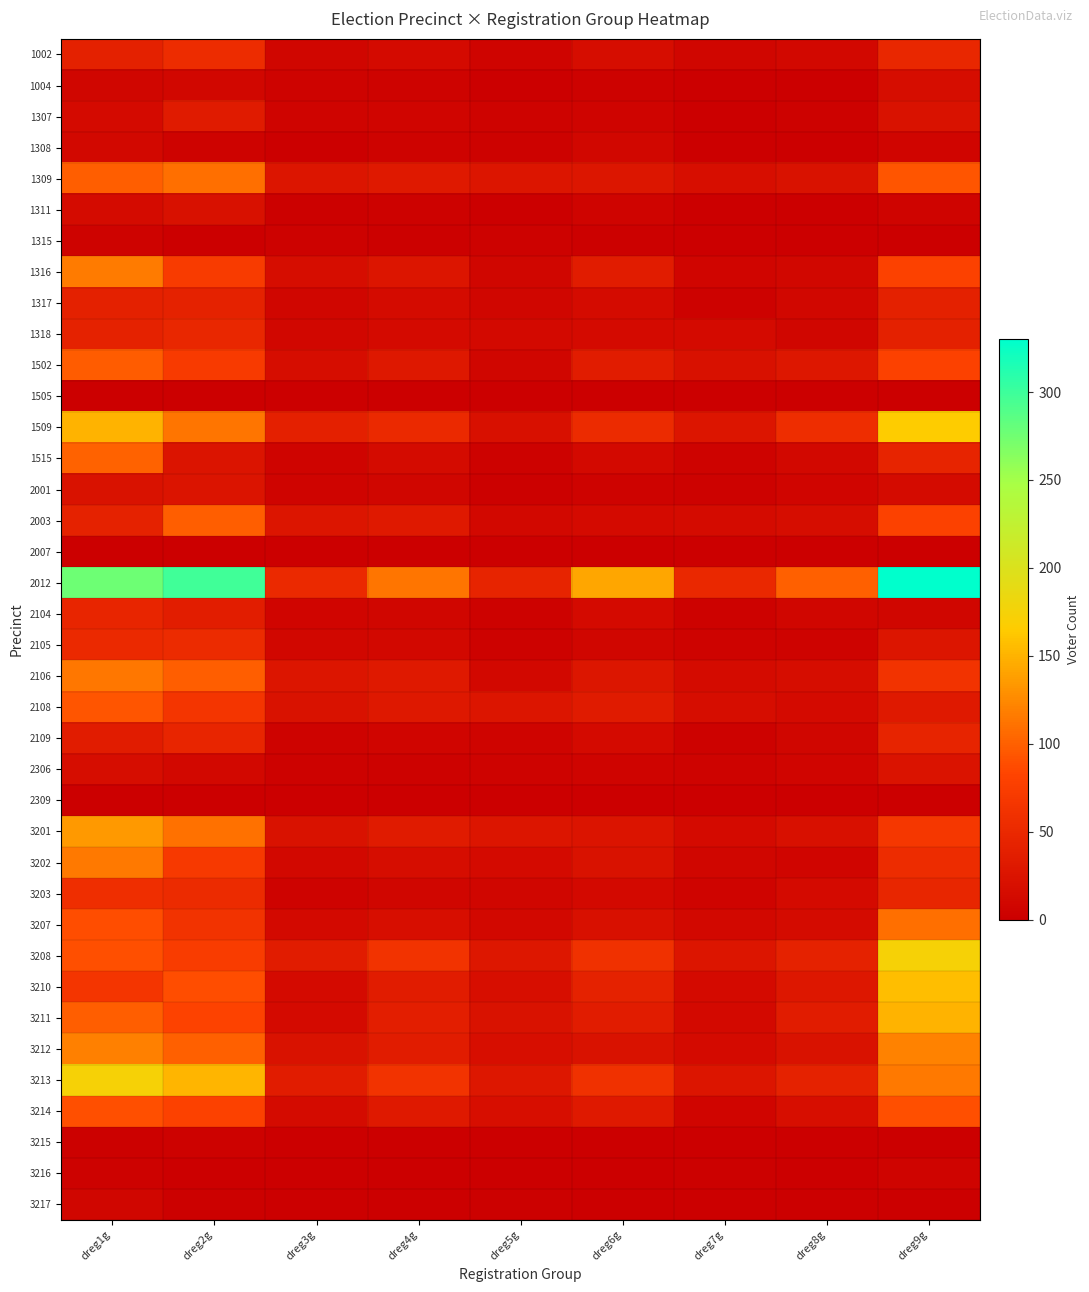

Rank the series by their maximum value, from highest to lowest.

2012, 3208, 3213, 1509, 3210, 3211, 3201, 3212, 1316, 3202, 2106, 1309, 3207, 1515, 2003, 1502, 2108, 3214, 3203, 1002, 2105, 1318, 2104, 2109, 1317, 1307, 2001, 2306, 1311, 1004, 1308, 3217, 3216, 1315, 3215, 1505, 2309, 2007